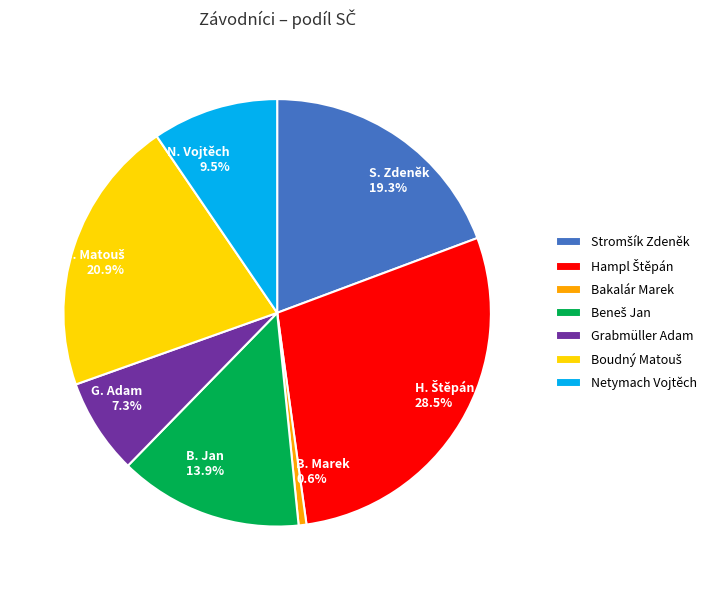

Does S. Zdeněk 19.3% account for over 50% of the chart?

No